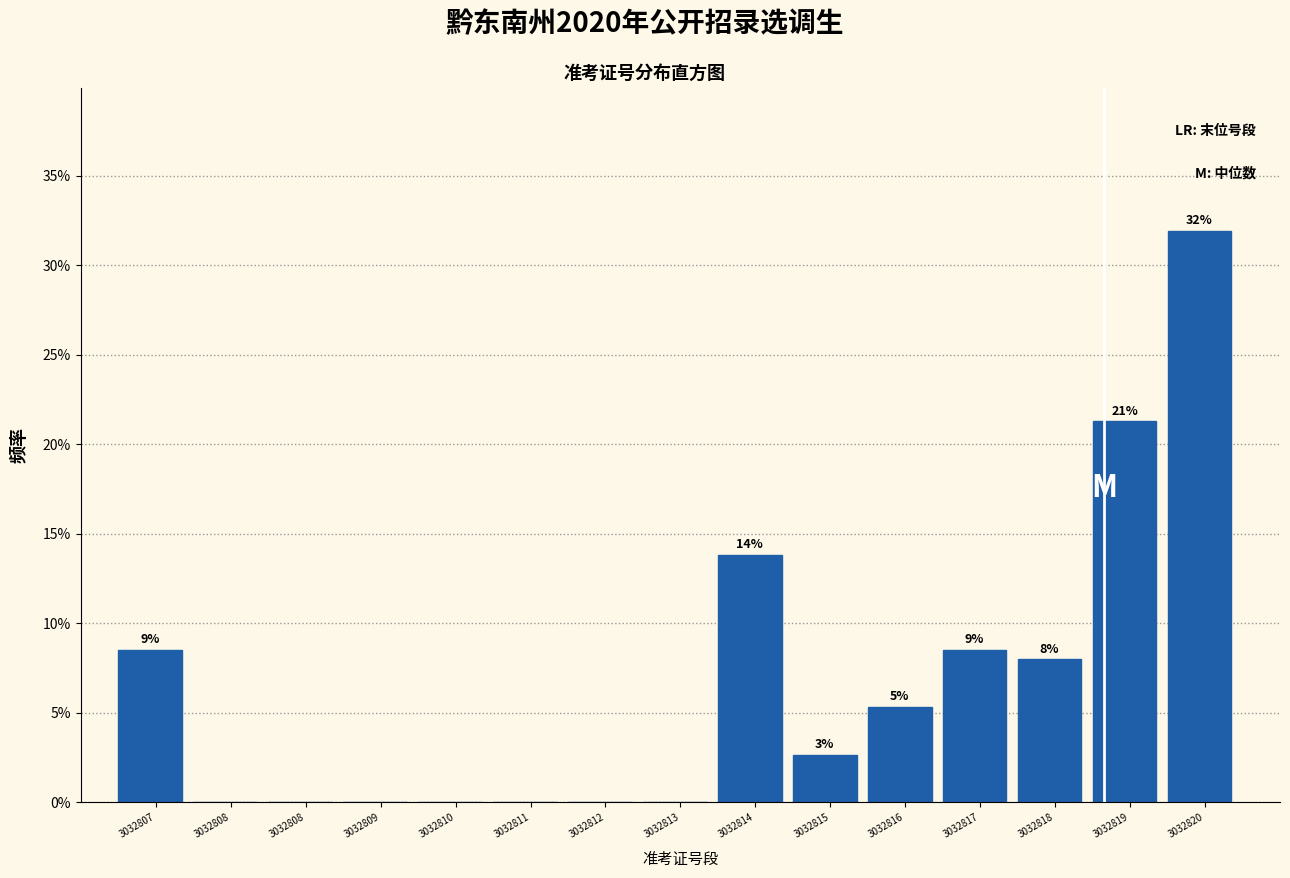

Are the bars horizontal?

No